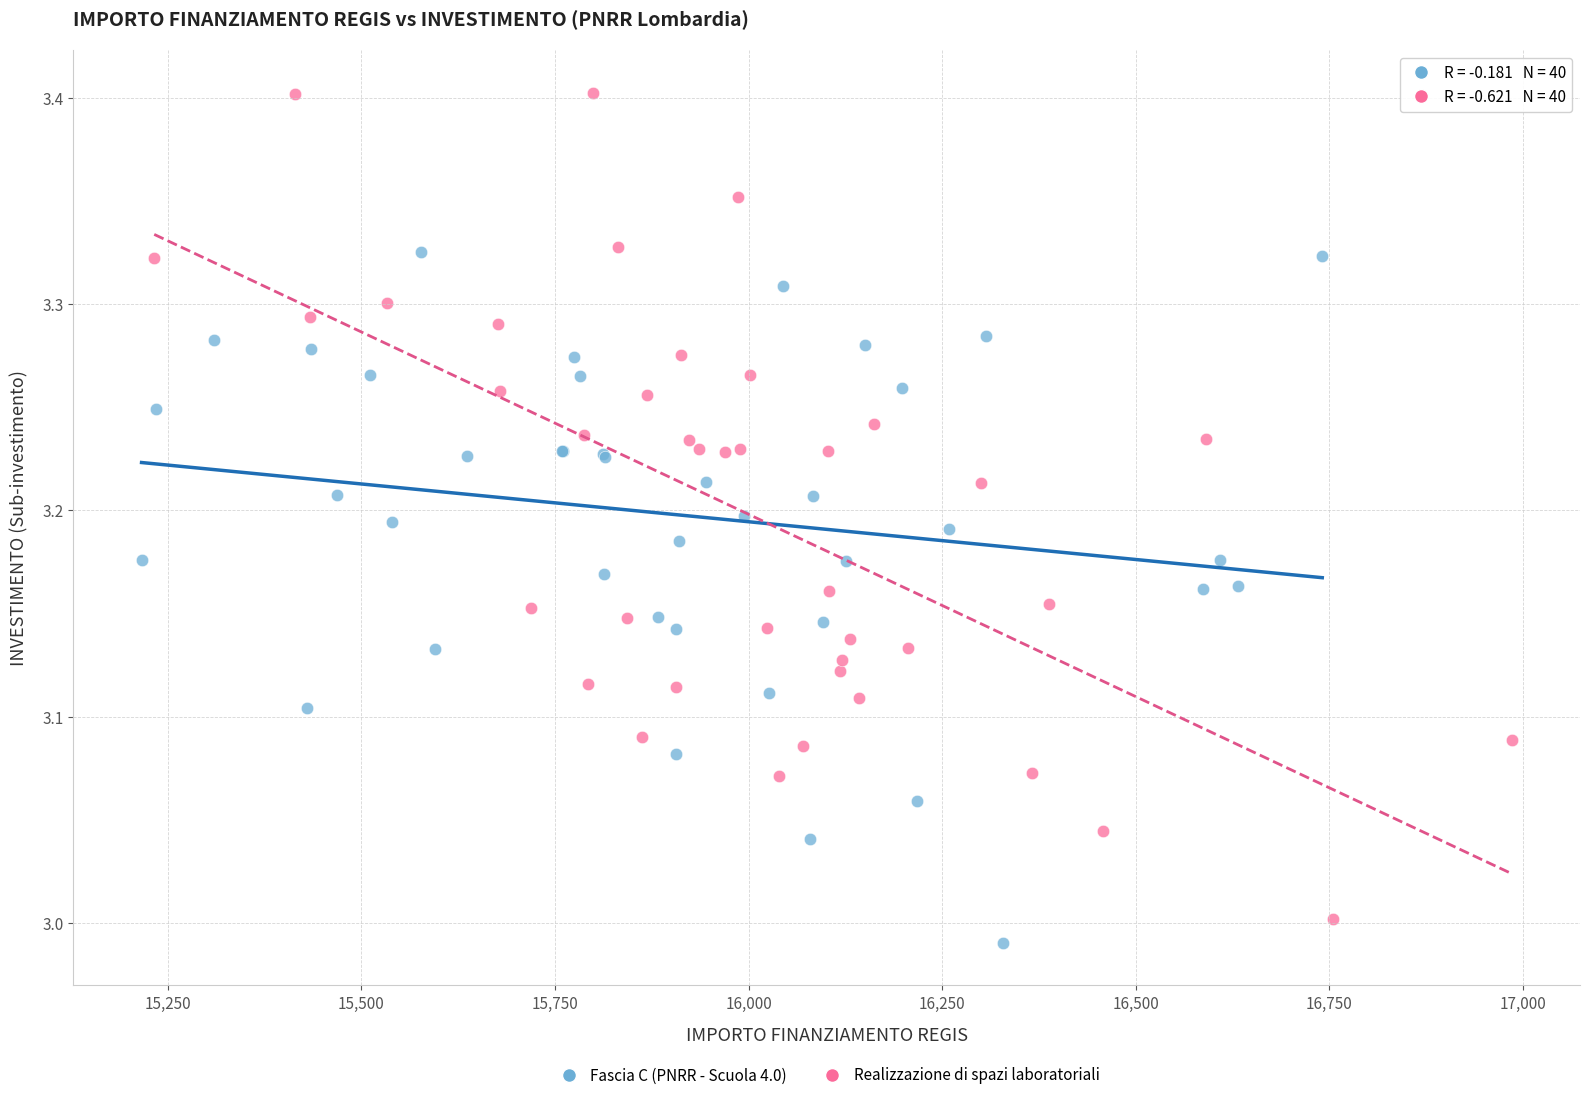

Which series contains the highest Y value?

Realizzazione di spazi laboratoriali